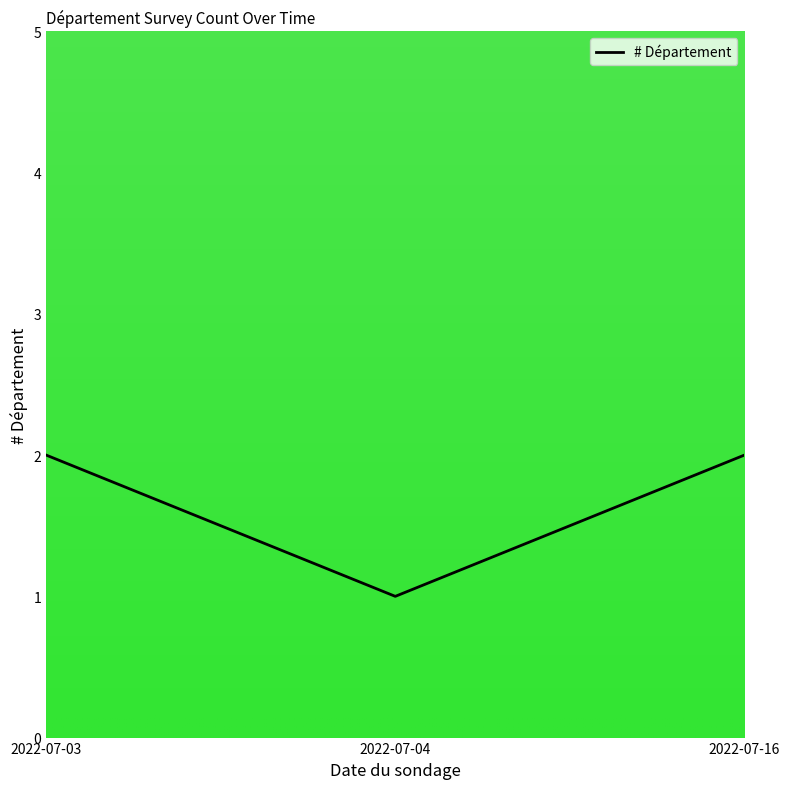

How many series are shown in this chart?

1